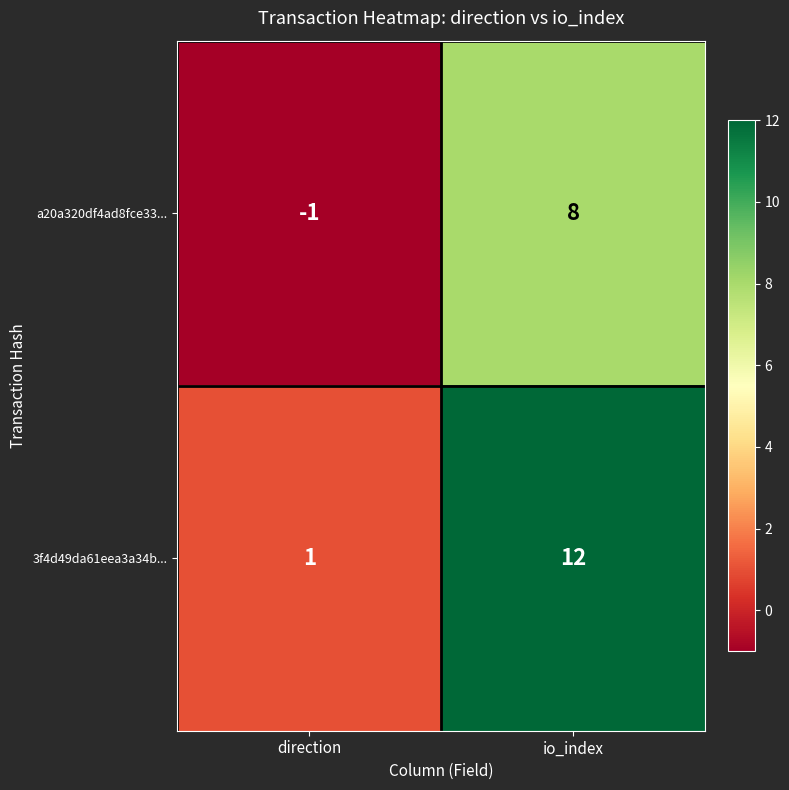

Which series changed the most between direction and io_index?

3f4d49da61eea3a34b...